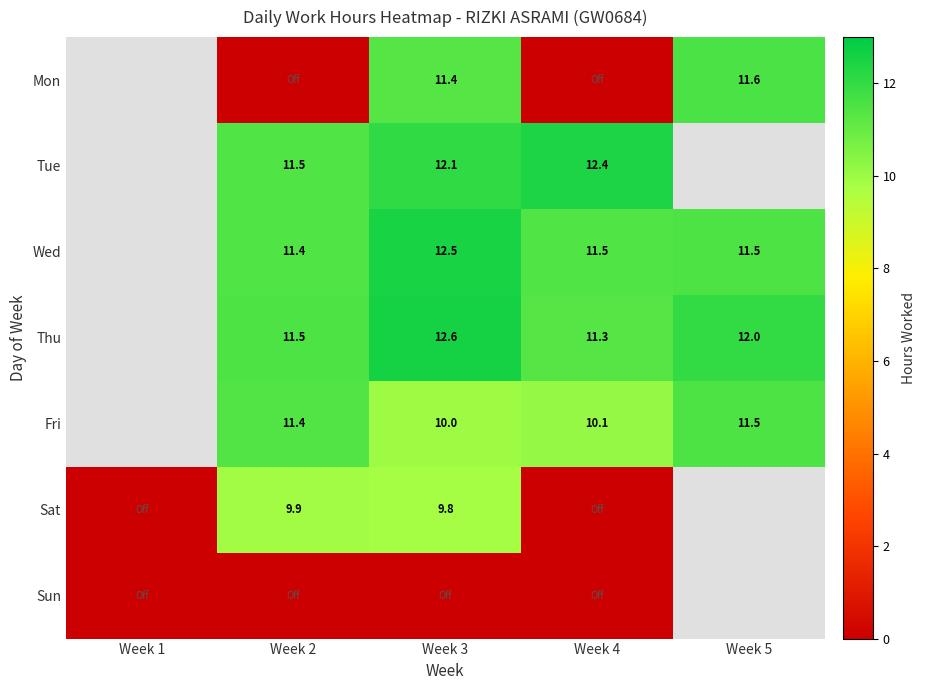

Is it true that Mon equals 19.6 at Week 5?

False